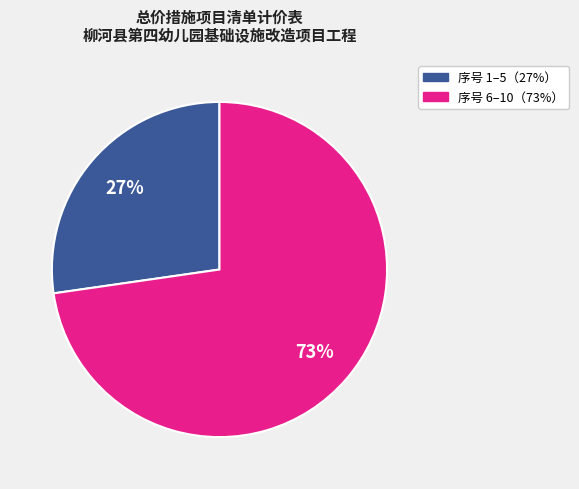

To the nearest percent, what is the average slice percentage?

50%